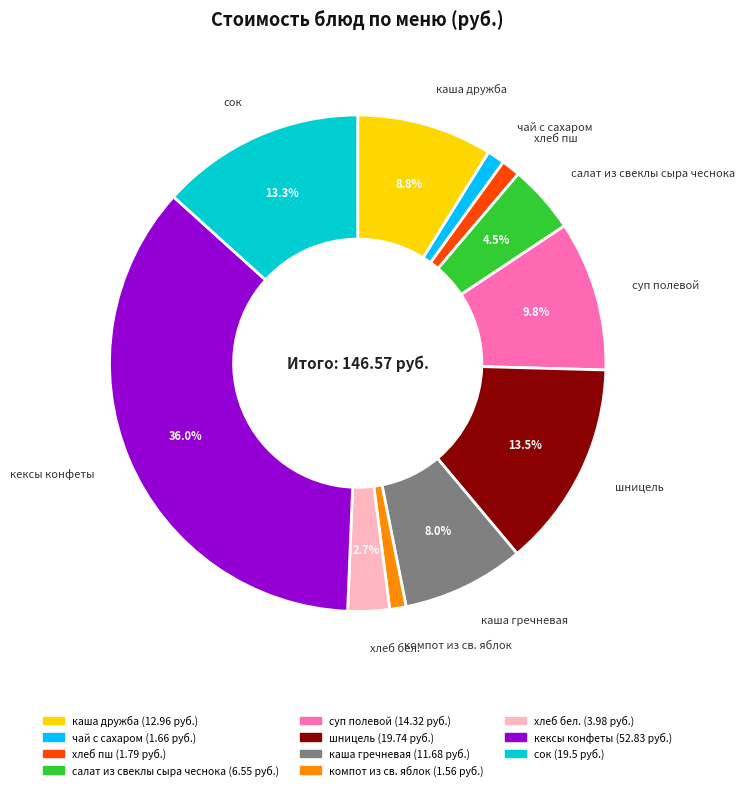

Which has a higher value, каша гречневая or каша дружба?

каша дружба